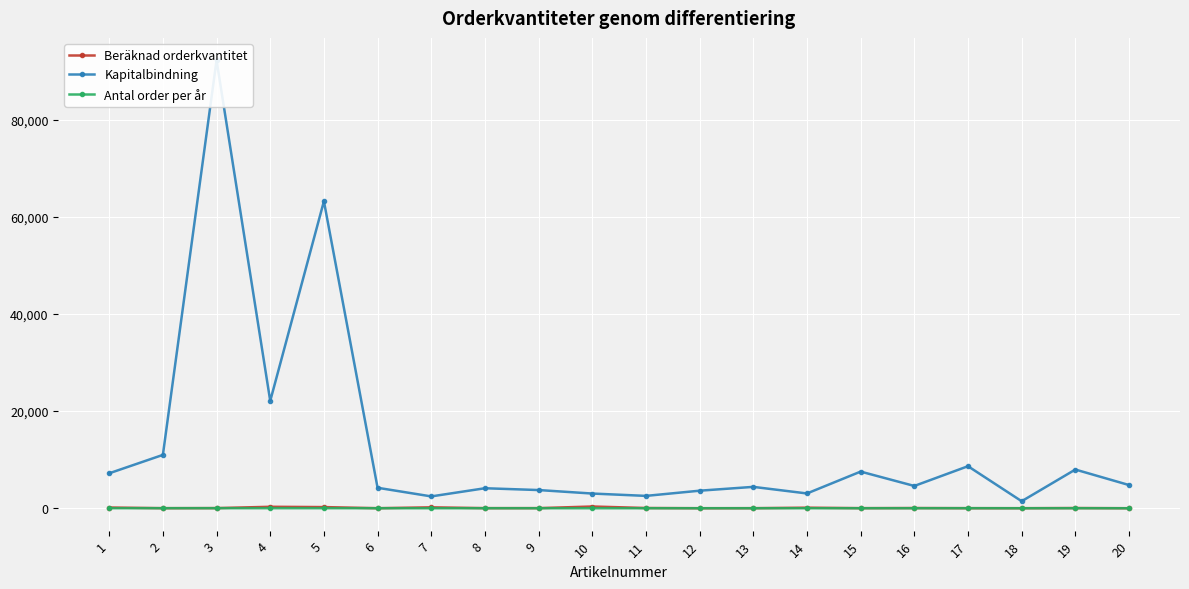

At how many categories does at least one series exceed 91239?

1